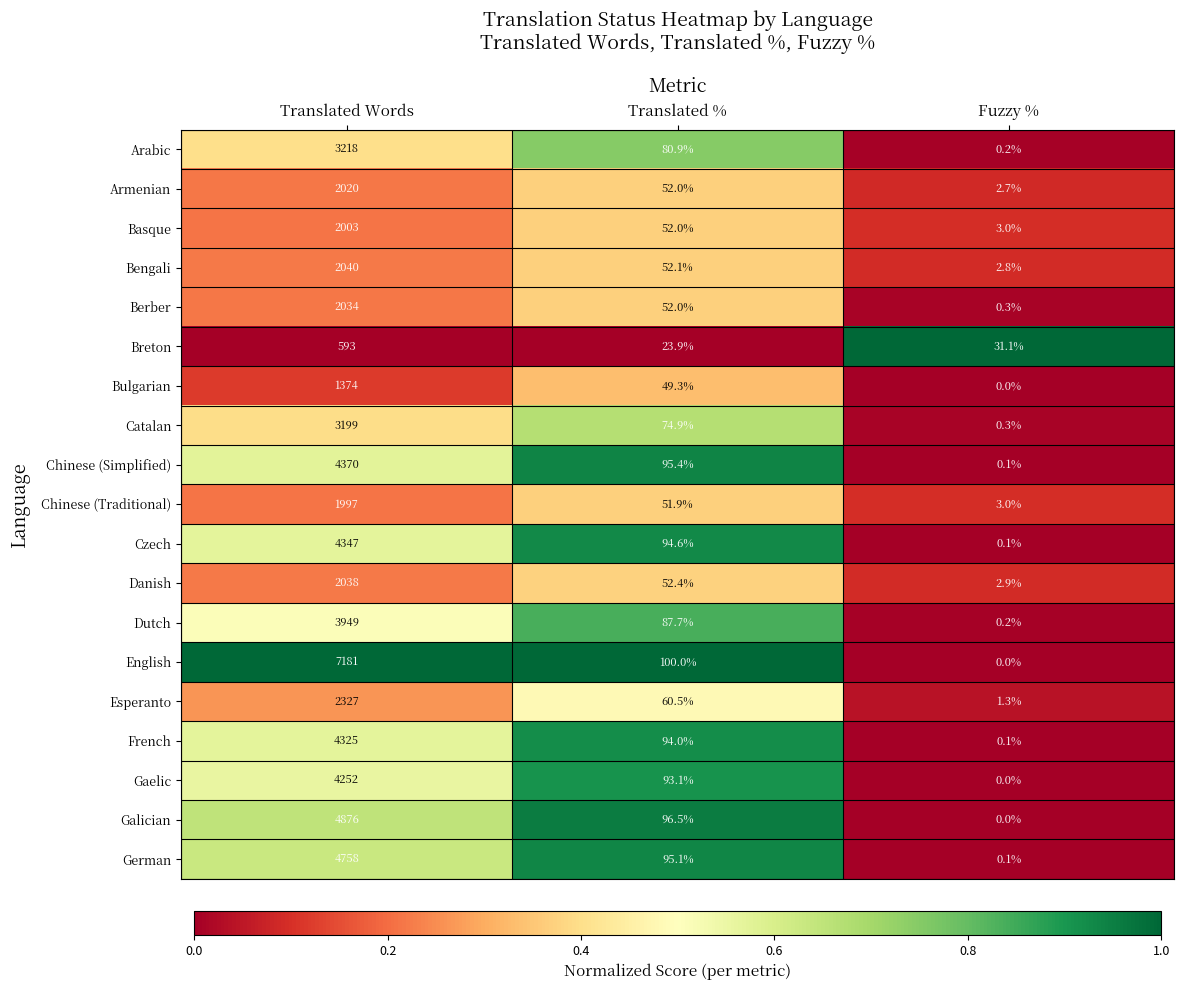

At which category is the sum across all series the highest?

Translated Words